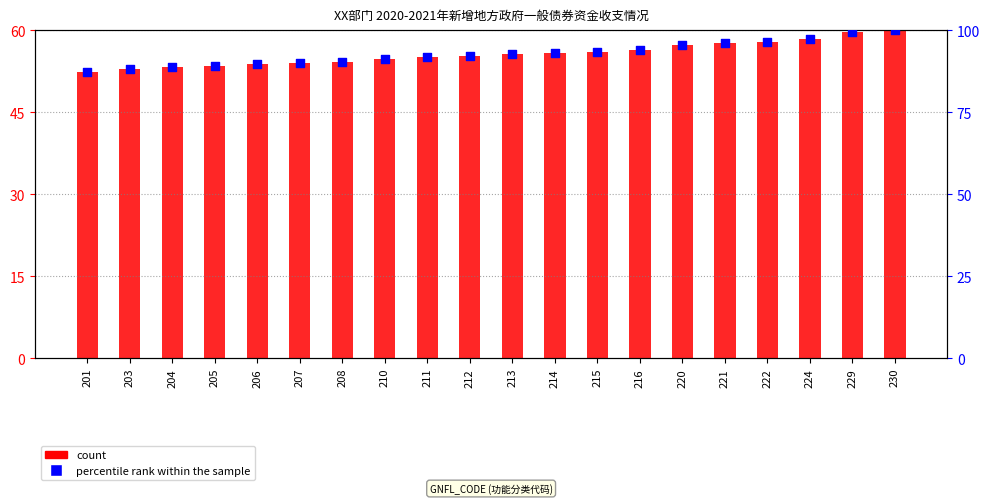

Which series has the widest spread of Y values?

percentile rank within the sample